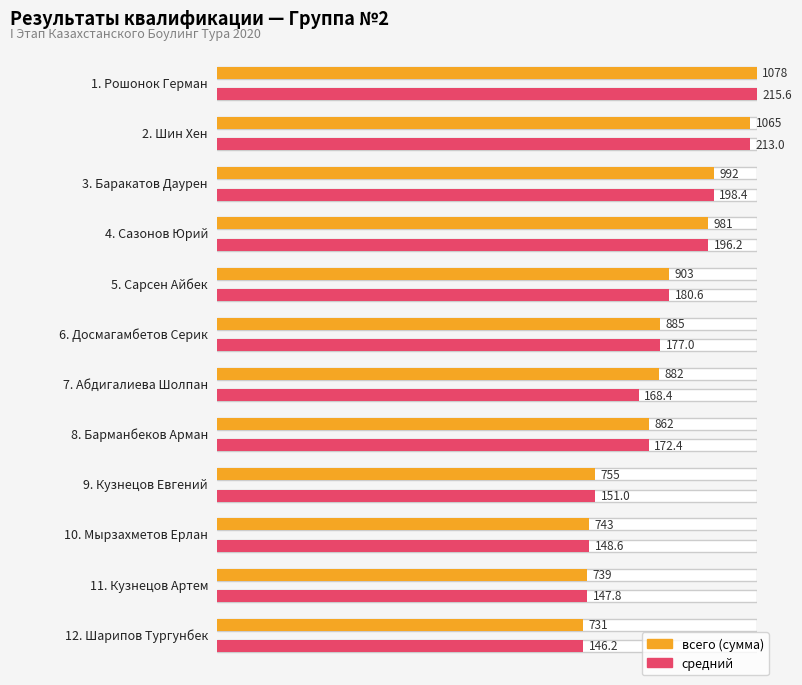

How many data points in всего are above 885?

5